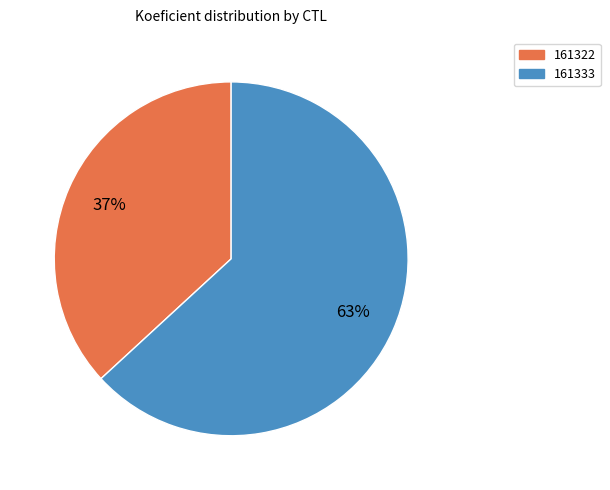

Between 161333 and 161322, which is larger?

161333